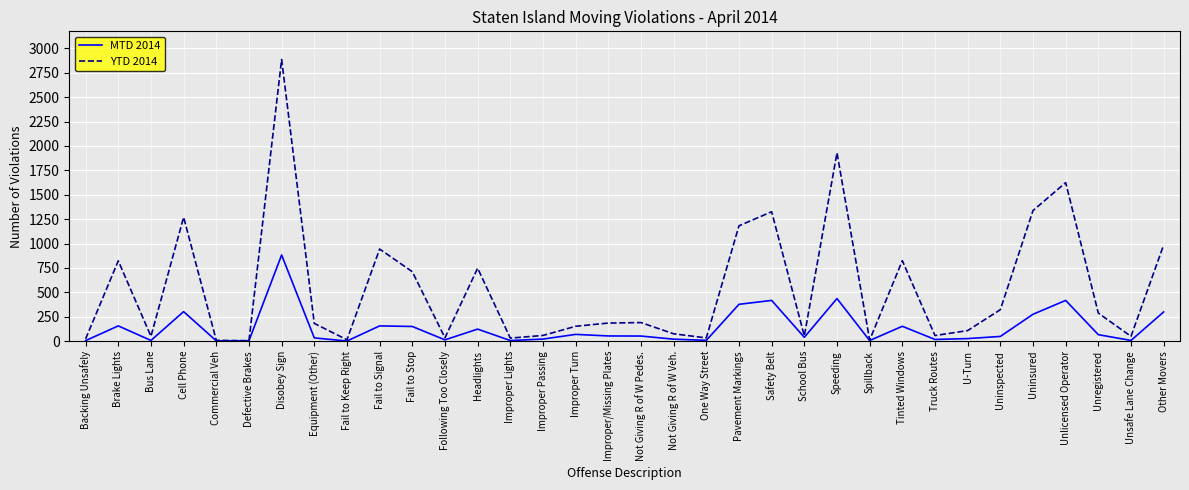

Rank the series at Fail to Signal from highest to lowest value.

YTD 2014, MTD 2014